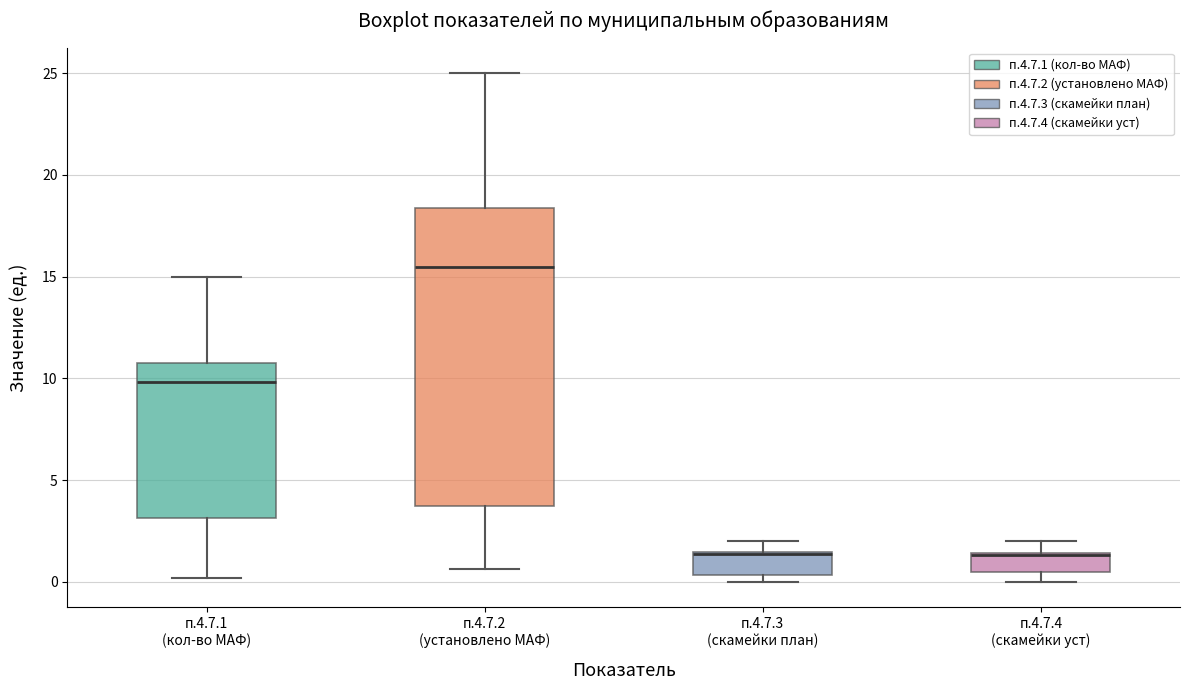

Comparing the boxes themselves (not the whiskers), which one is the tallest?

п.4.7.2 (установлено МАФ)